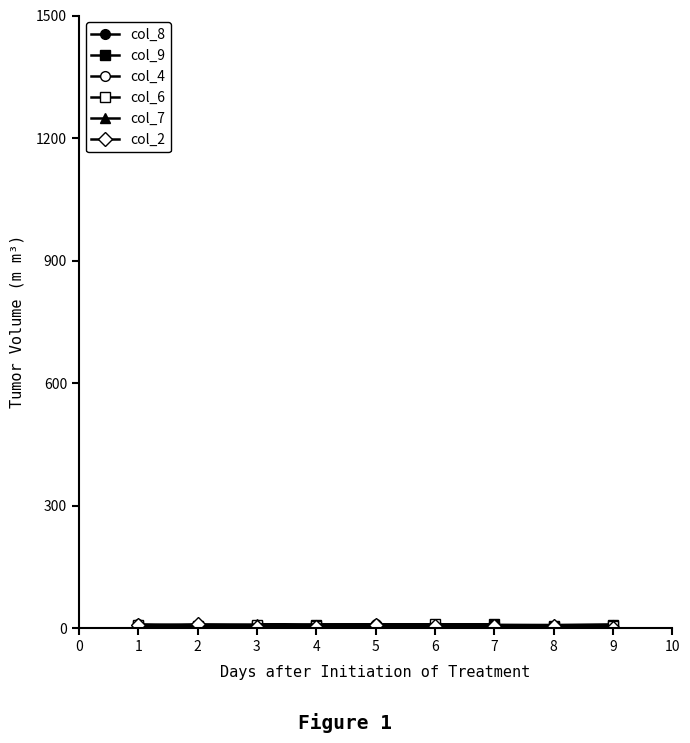

Which series has the largest range (max minus min)?

col_8